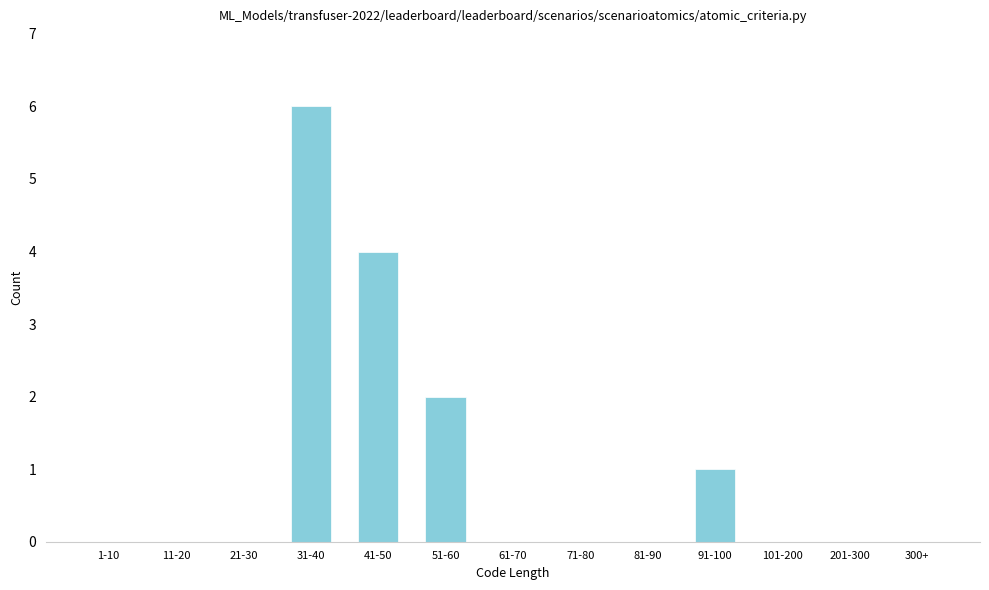

Reading right to left, list all the values displayed in this chart.

300+=0	201-300=0	101-200=0	91-100=1	81-90=0	71-80=0	61-70=0	51-60=2	41-50=4	31-40=6	21-30=0	11-20=0	1-10=0